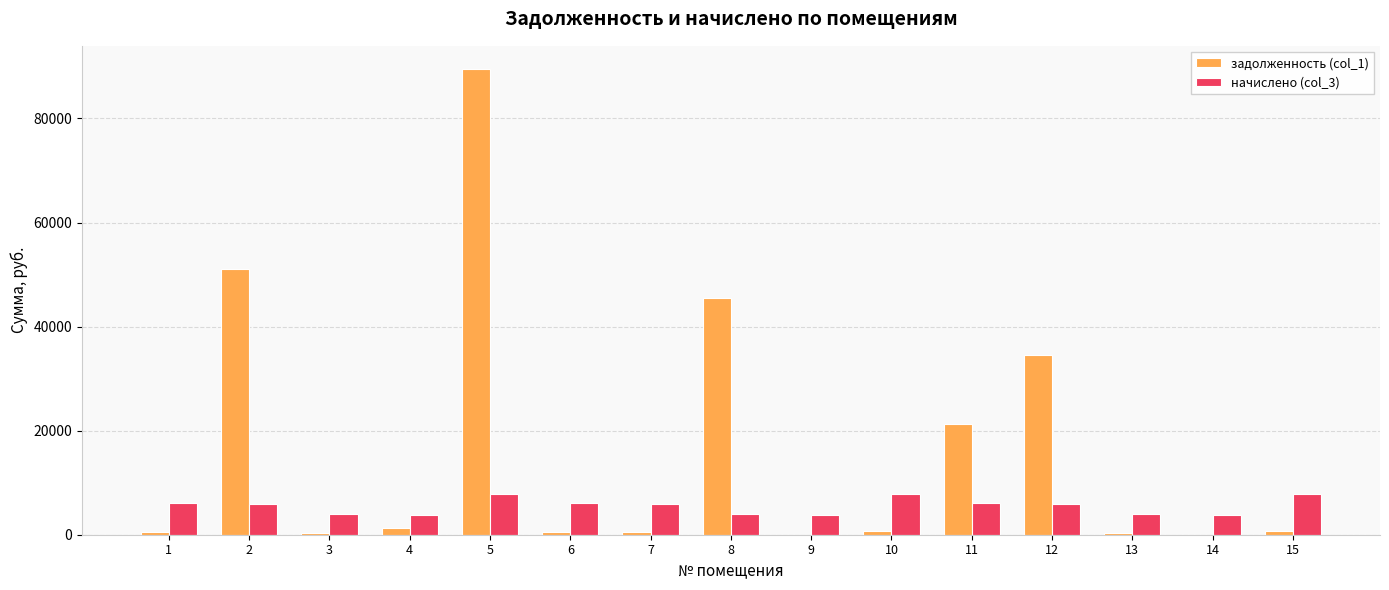

What is the total value across all series at 11?

27343.5